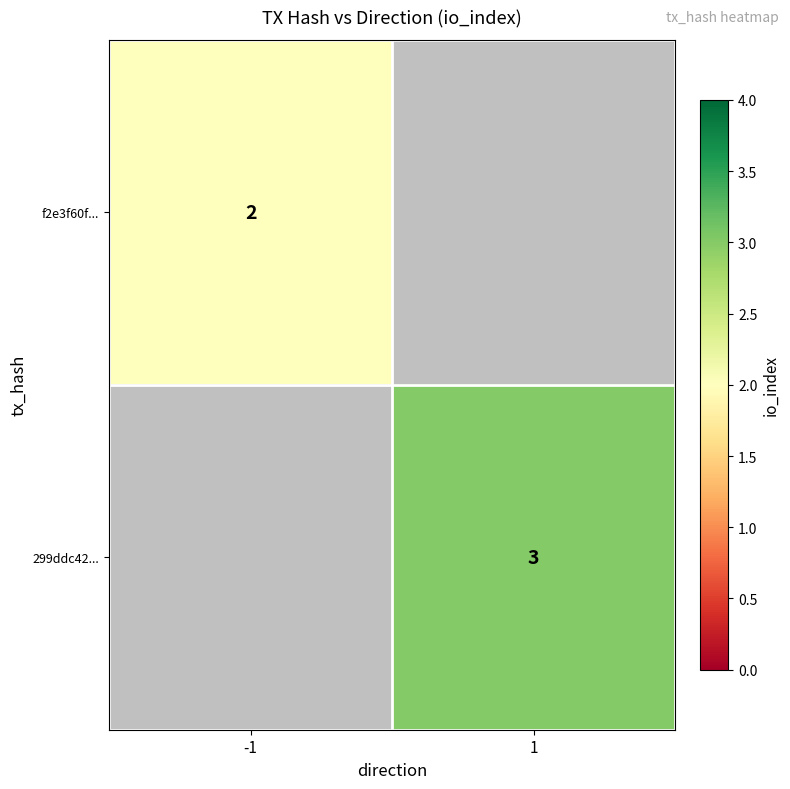

The value of 299ddc42... at 1 is 3. True or false?

True